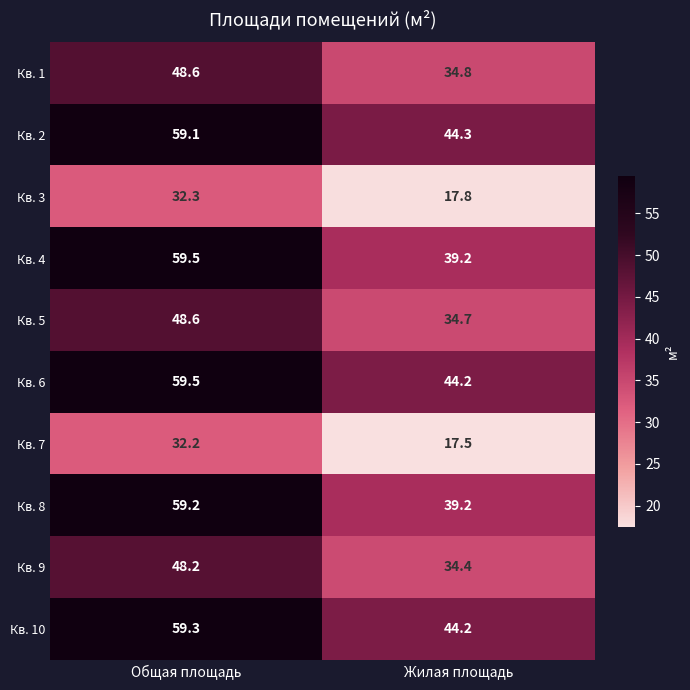

What is the sum of the Кв. 8 values at Жилая площадь and Общая площадь?

98.4